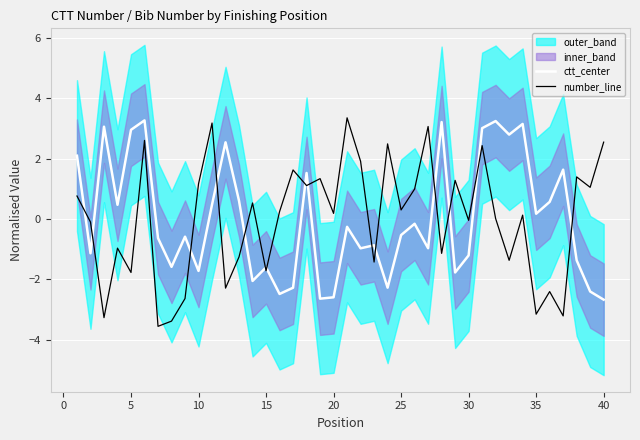

What is the maximum value for ctt_center?

3.3